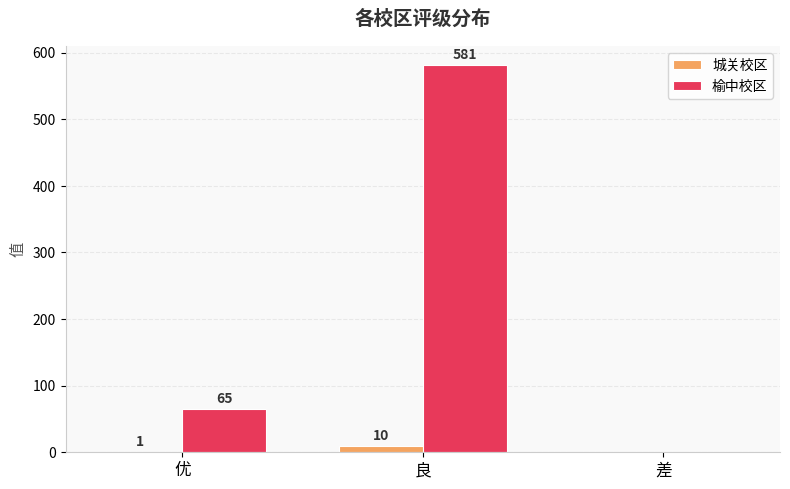

Is the value of 榆中校区 at 差 greater than the value of 城关校区 at 优?

No